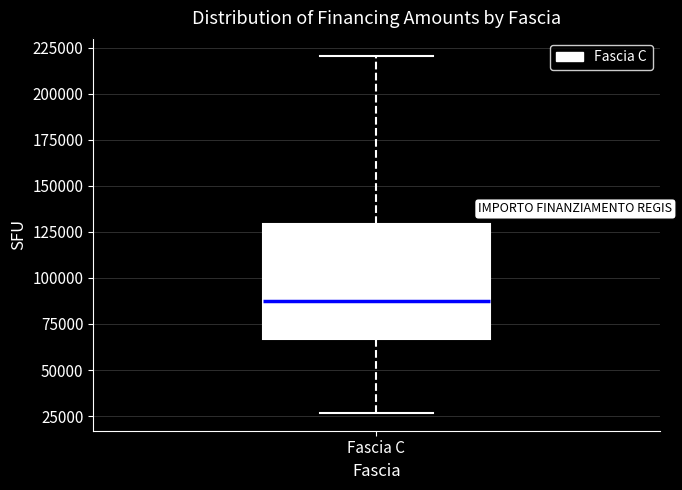

Read this box plot against the y-axis: the position of the median line, the range covered by the box, and the ends of both whiskers. The values are not printed on the chart, so give them approximately, as read against the axis.

median 85000, box 65000 to 130000, whiskers 25000 to 220000